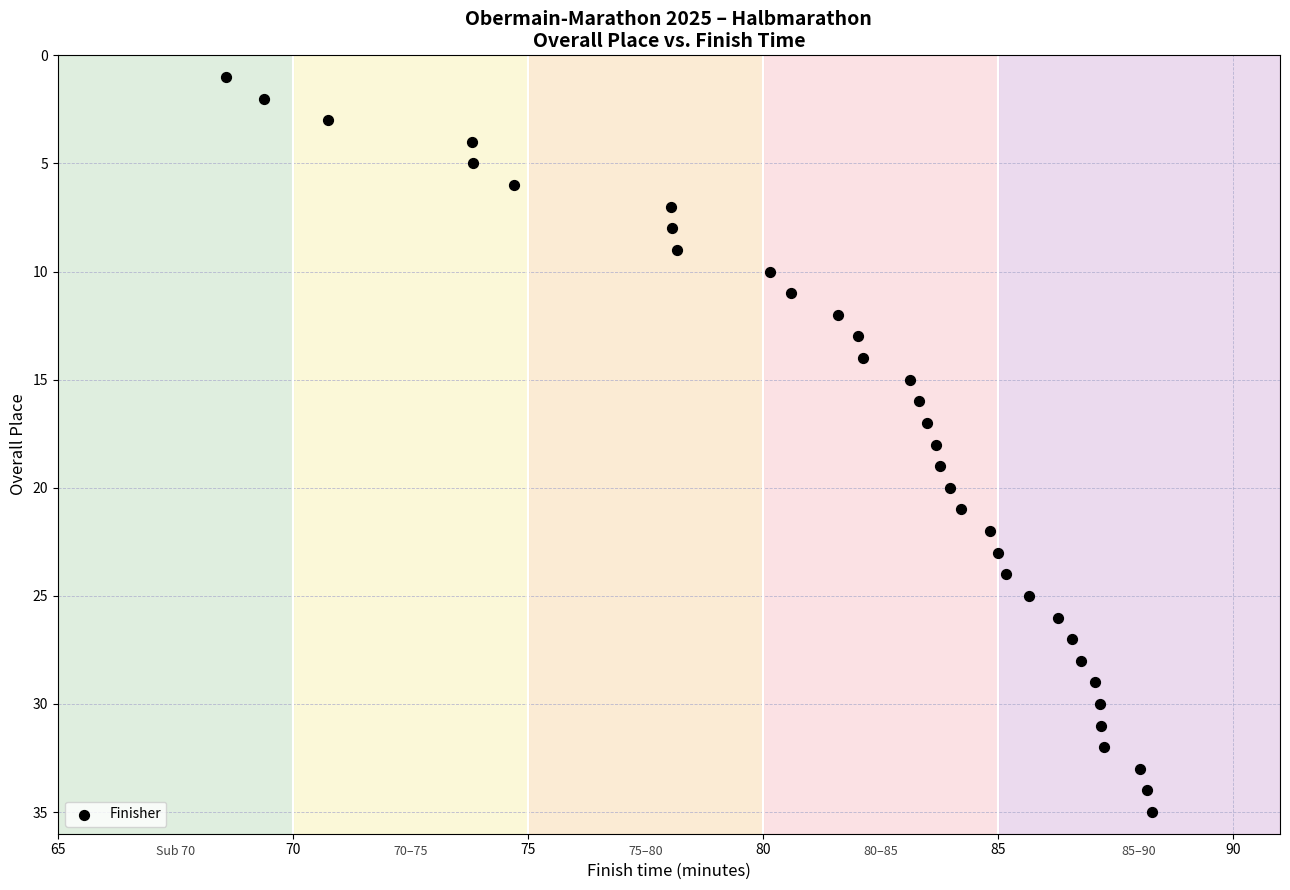

How many points are shown in the scatter plot?

35